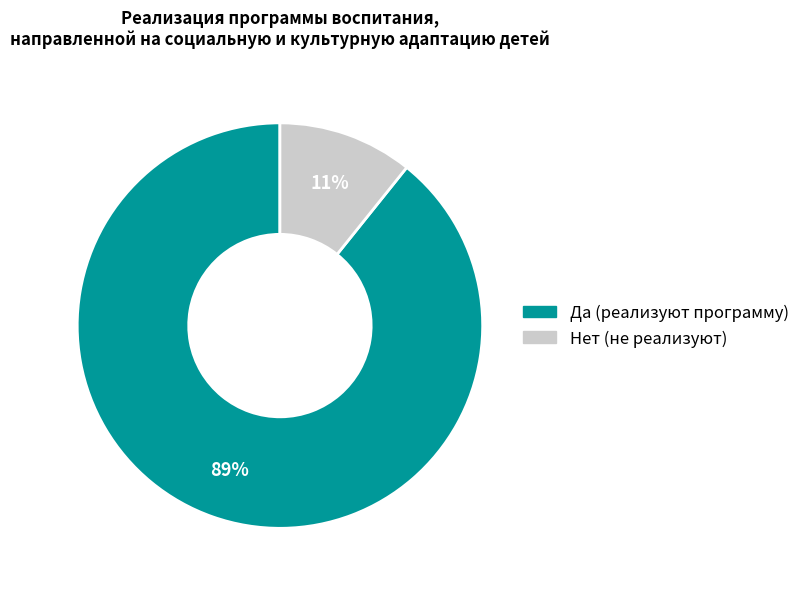

Is it true that Нет is 11% of the pie?

True